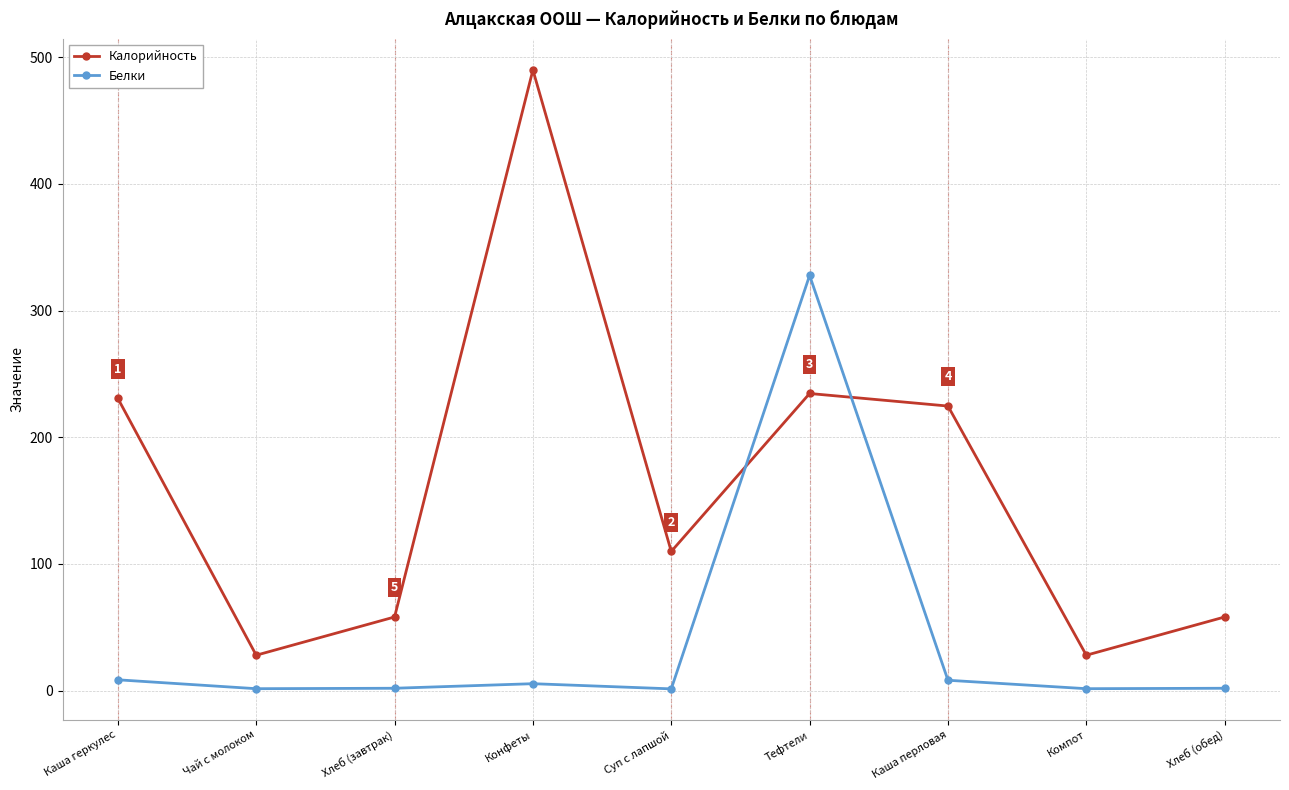

Which series ends up on top after the final intersection of Белки and Калорийность?

Калорийность